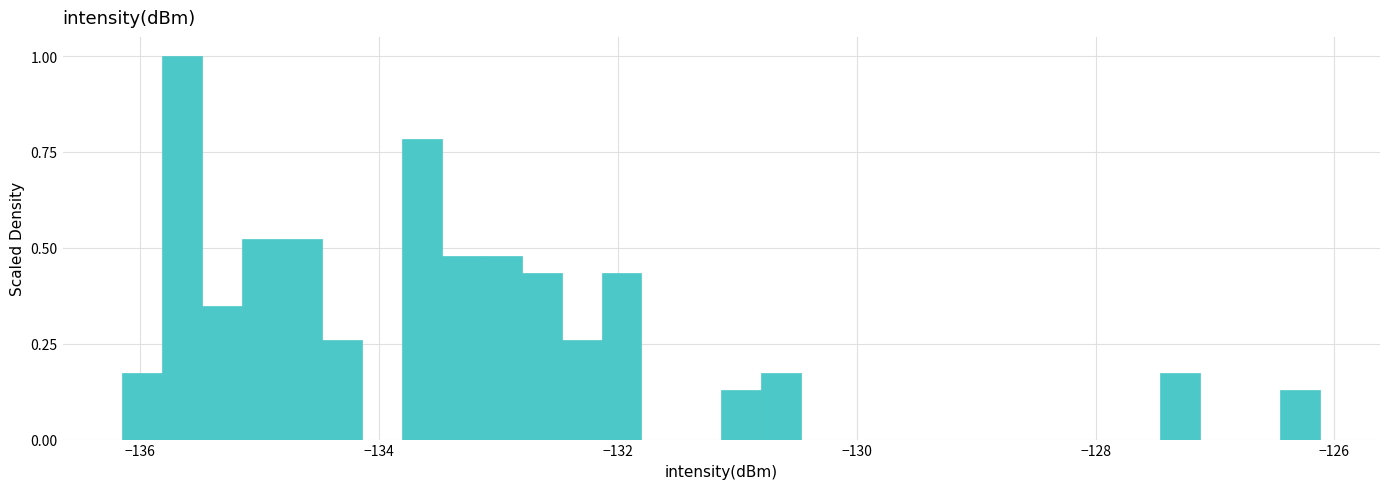

Around what value on the x-axis is the tallest bar? Give the approximate position of its centre, as read against the axis.

-135.6